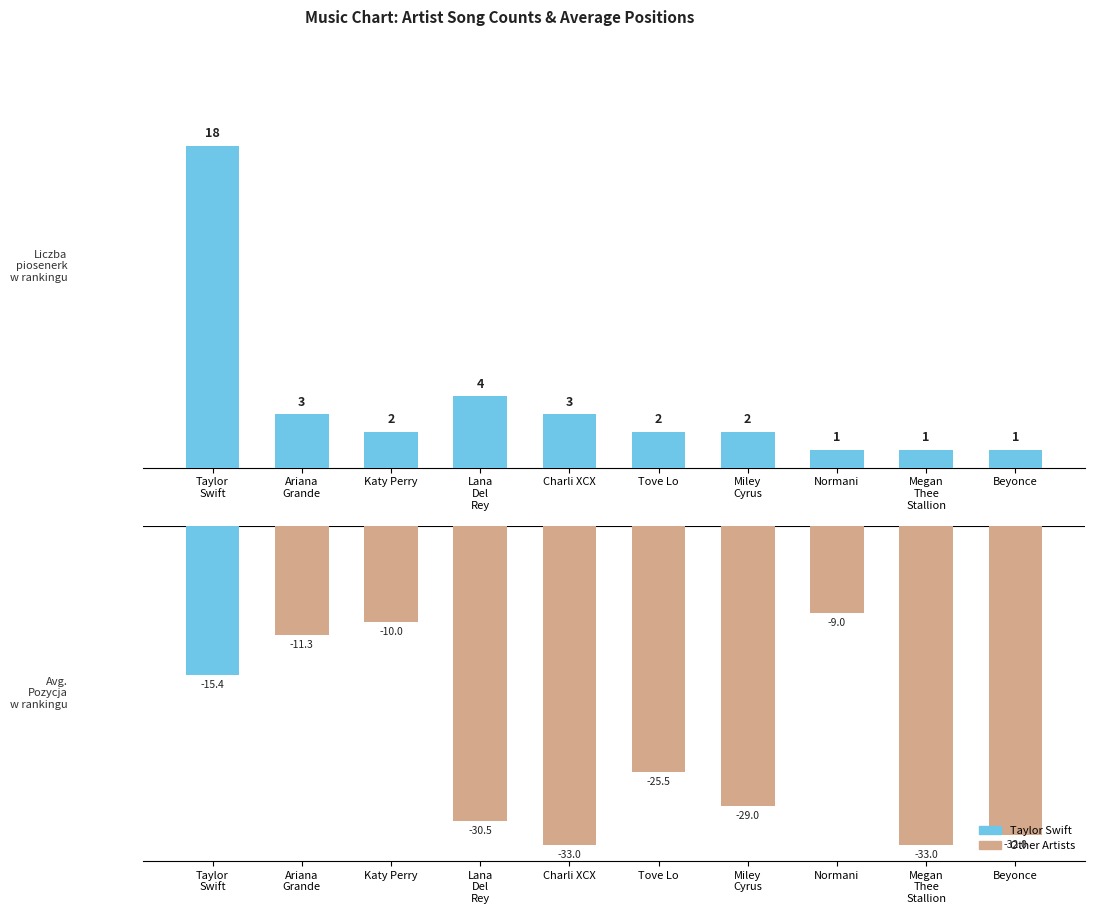

Where does the data first go above 2?

Taylor
Swift